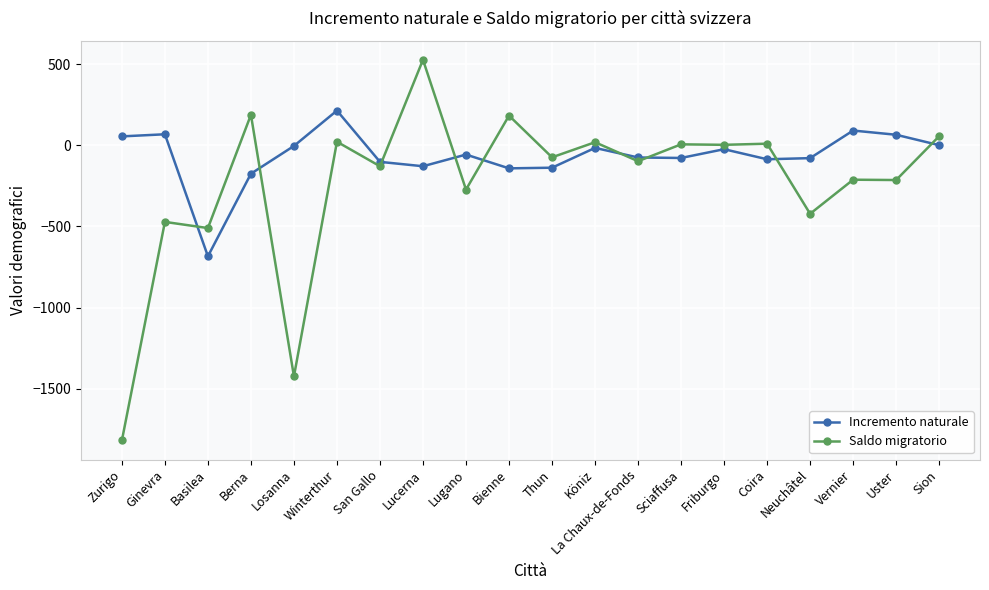

Is it true that Saldo migratorio equals -1819 at Zurigo?

True